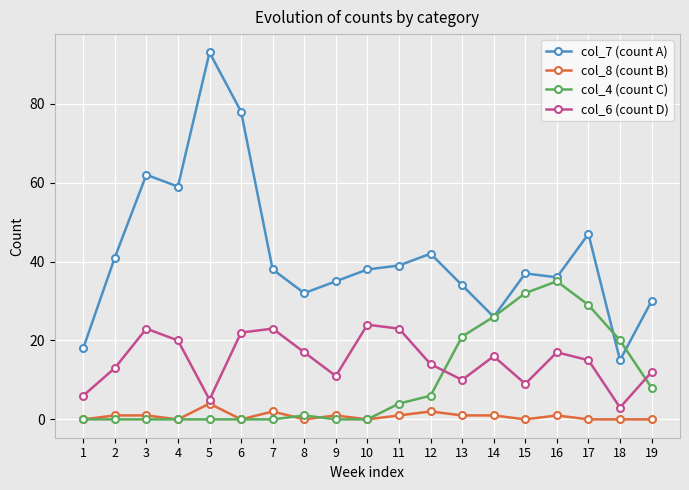

Is this an area chart (filled region under the line)?

No